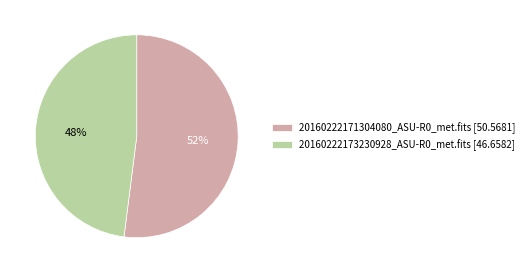

What is the ratio of the value at 20160222171304080_ASU-R0_met.fits to the value at 20160222173230928_ASU-R0_met.fits?

1.1